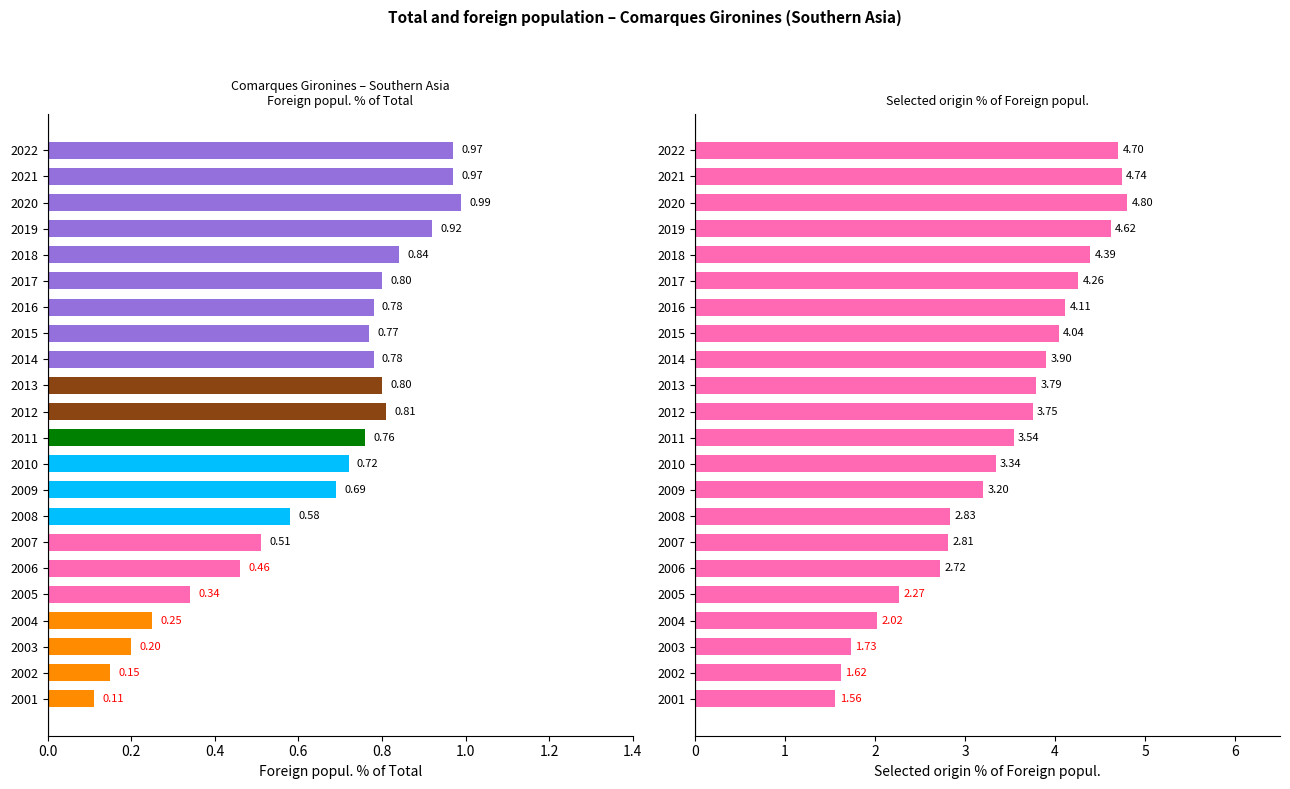

Is the value of Selected origin % of Foreign at 2013 greater than the value of Foreign popul. % of Total at 2013?

Yes